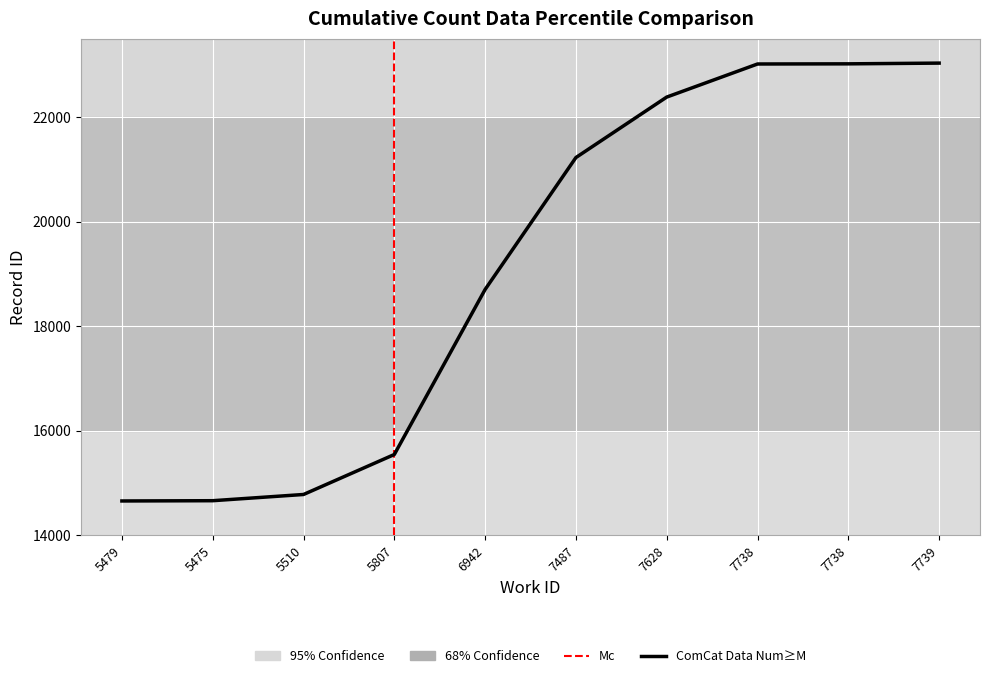

What is the label of the 6th point from the right?

6942